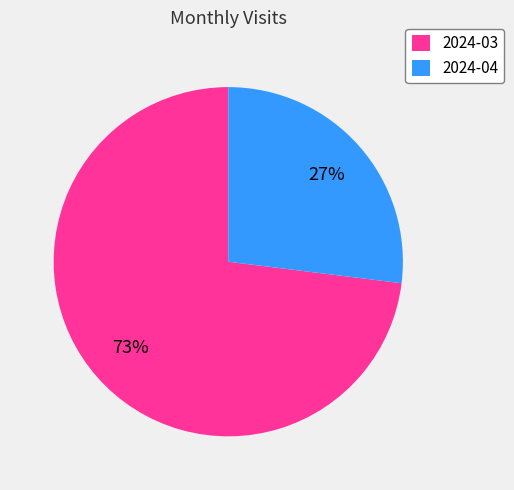

Do 2024-04 and 2024-03 together represent more than half of the pie?

Yes